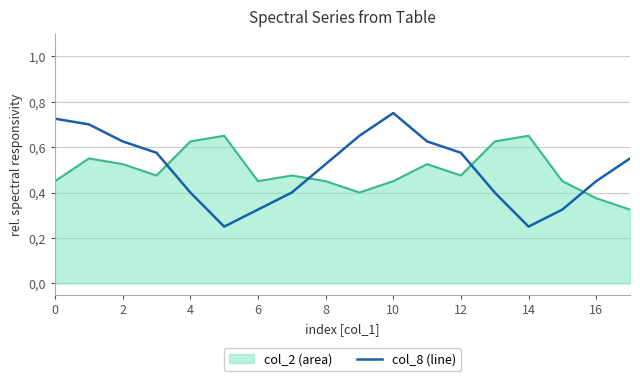

Reading right to left, list all the values displayed in this chart.

0.6	0.5	0.3	0.3	0.4	0.6	0.6	0.8	0.7	0.5	0.4	0.3	0.3	0.4	0.6	0.6	0.7	0.7